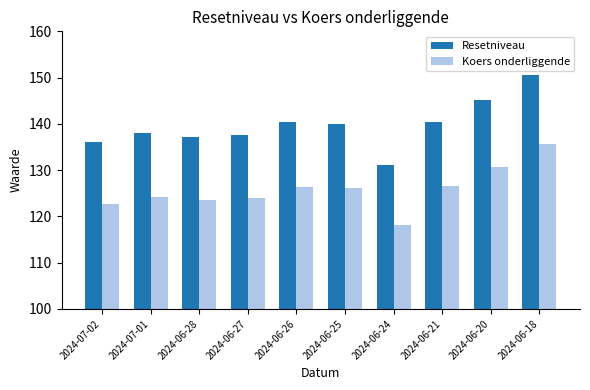

What value does the Koers onderliggende series have at 2024-06-26?

126.4